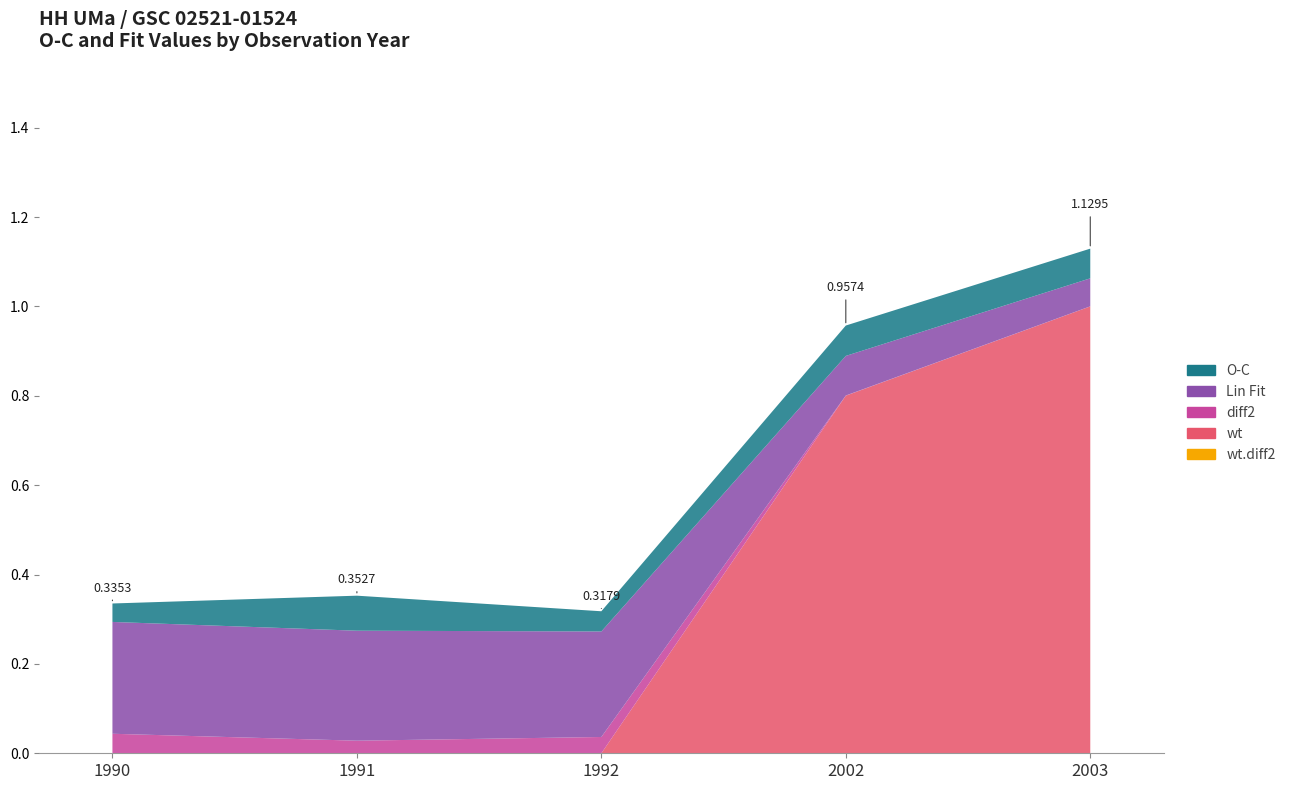

Reading left to right, extract all data points from this chart.

wt.diff2: 0.0	0.0	0.0	0.0	0.0
wt: 0.0	0.0	0.0	0.8	1.0
diff2: 0.0	0.0	0.0	0.0	0.0
Lin Fit: 0.3	0.2	0.2	0.1	0.1
O-C: 0.0	0.1	0.0	0.1	0.1